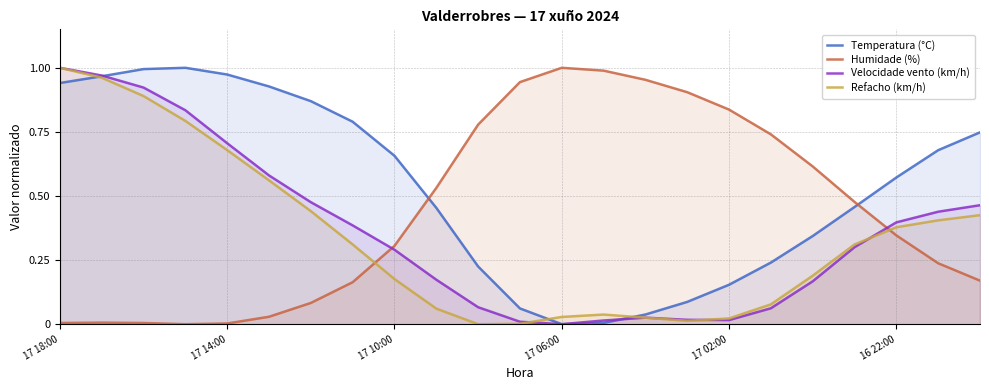

How many times do Humidade (%) and Velocidade vento (km/h) cross each other?

2